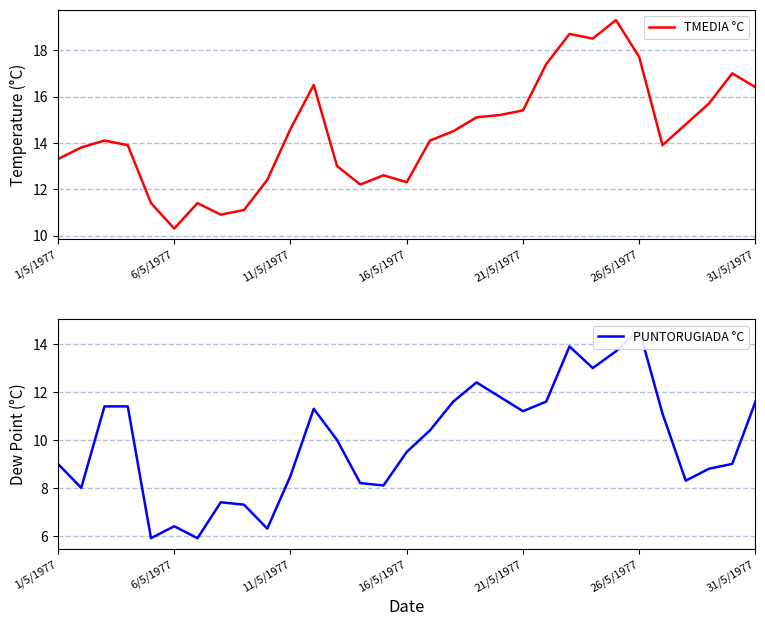

True or false: PUNTORUGIADA °C has more than 1 interior local peaks.

True